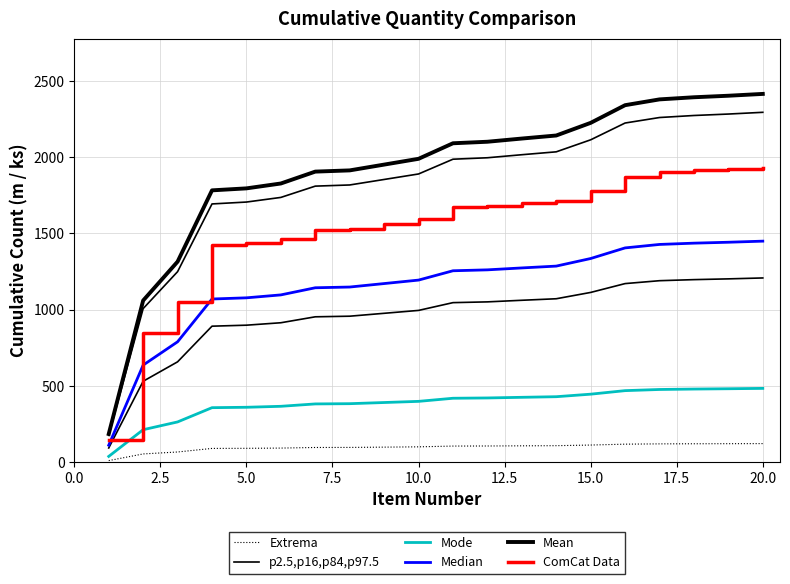

What is the maximum value for Mean?

2416.0